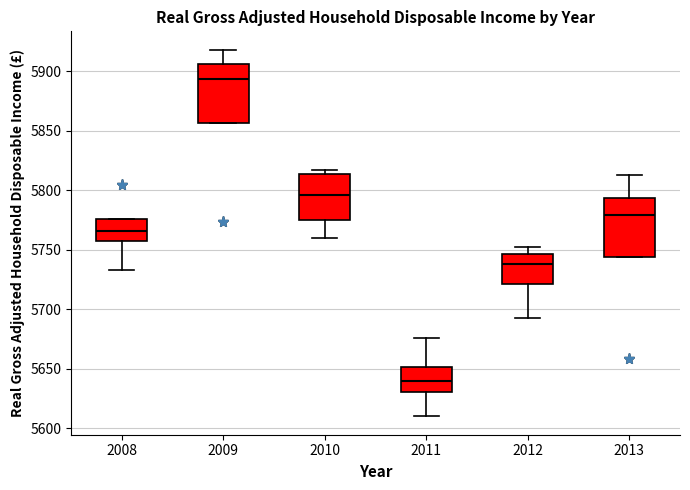

Reading left to right, transcribe this box plot: for each box, give where its median line is, the range the box spans, and where its two whiskers end, as read against the y-axis. The values are not printed on the chart, so give them approximately, as read against the axis.

2008: median 5765, box 5755 to 5775, whiskers 5735 to 5775
2009: median 5895, box 5855 to 5905, whiskers 5855 to 5920
2010: median 5795, box 5775 to 5815, whiskers 5760 to 5815 (just above the box's upper edge)
2011: median 5640, box 5630 to 5650, whiskers 5610 to 5675
2012: median 5740, box 5720 to 5745, whiskers 5695 to 5750
2013: median 5780, box 5745 to 5795, whiskers 5745 to 5815